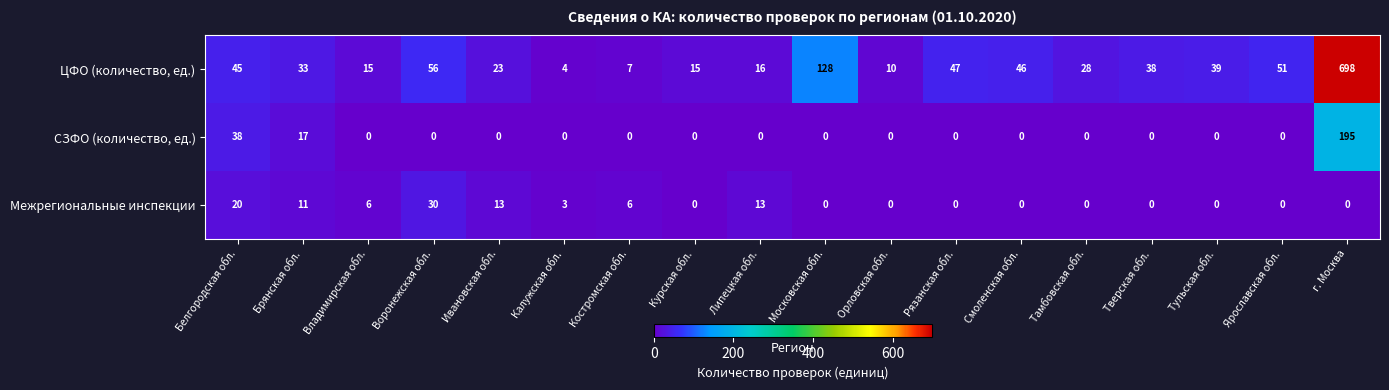

What is the sum of all Межрегиональные инспекции values?

102